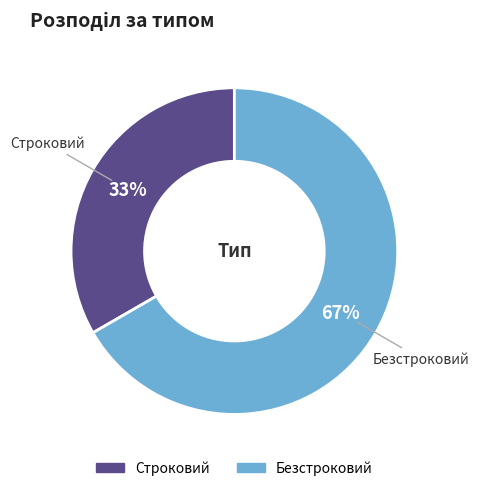

How many segments does this pie chart have?

2